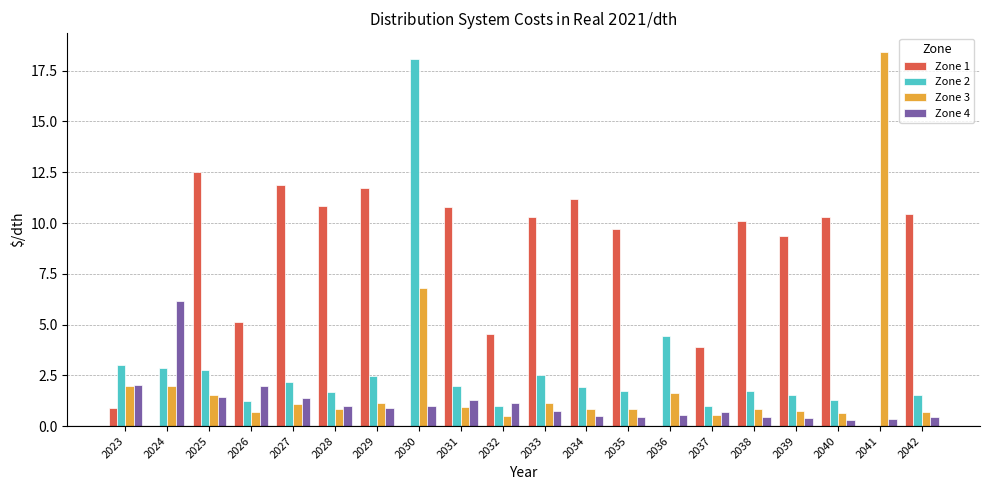

How many groups of bars are there?

20